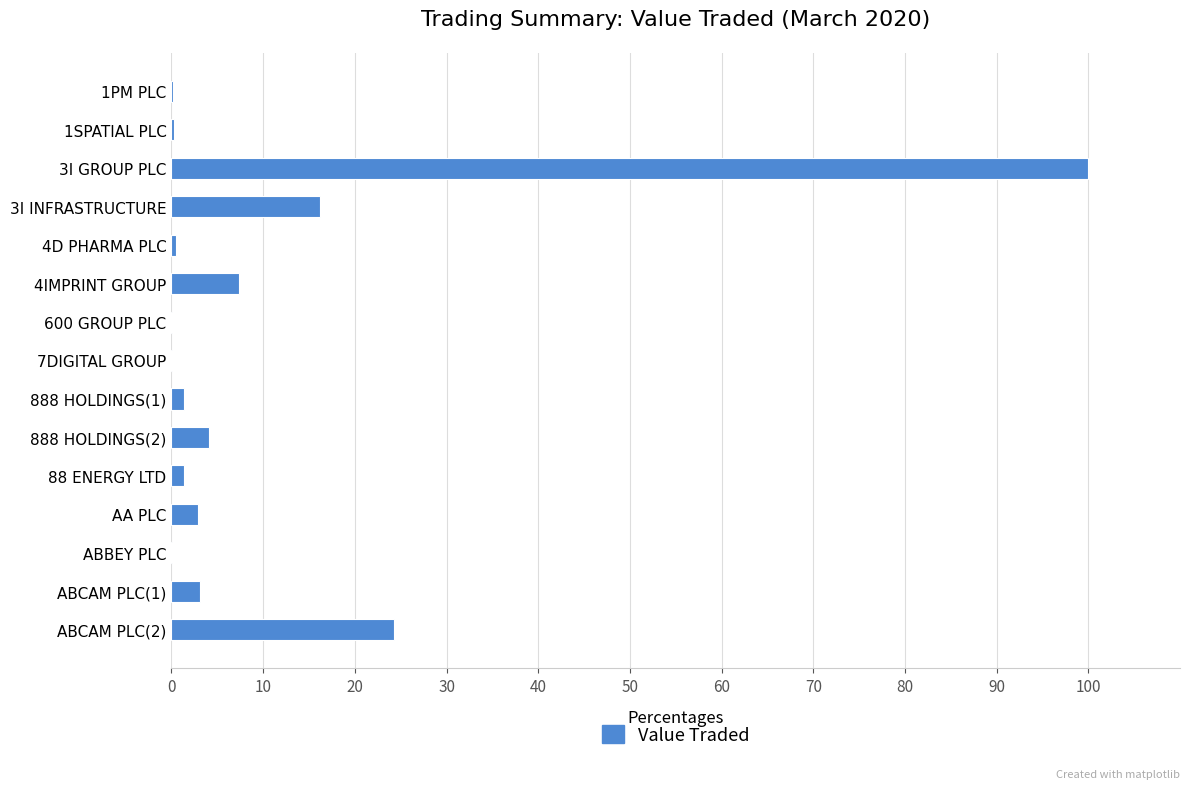

At which category does the chart reach its peak across all series?

3I GROUP PLC